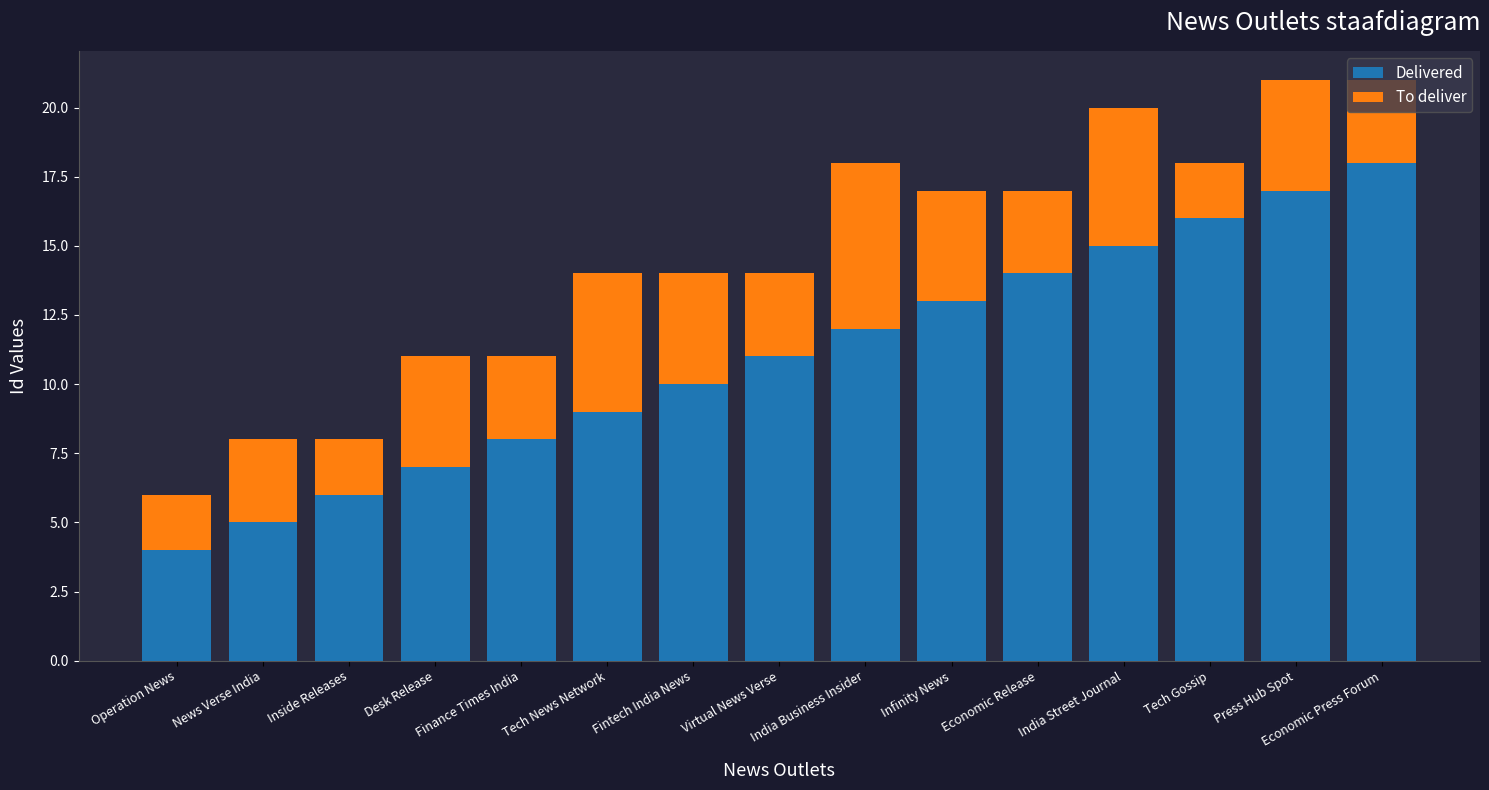

What is the difference between the second highest and second lowest values in the Delivered series?

12